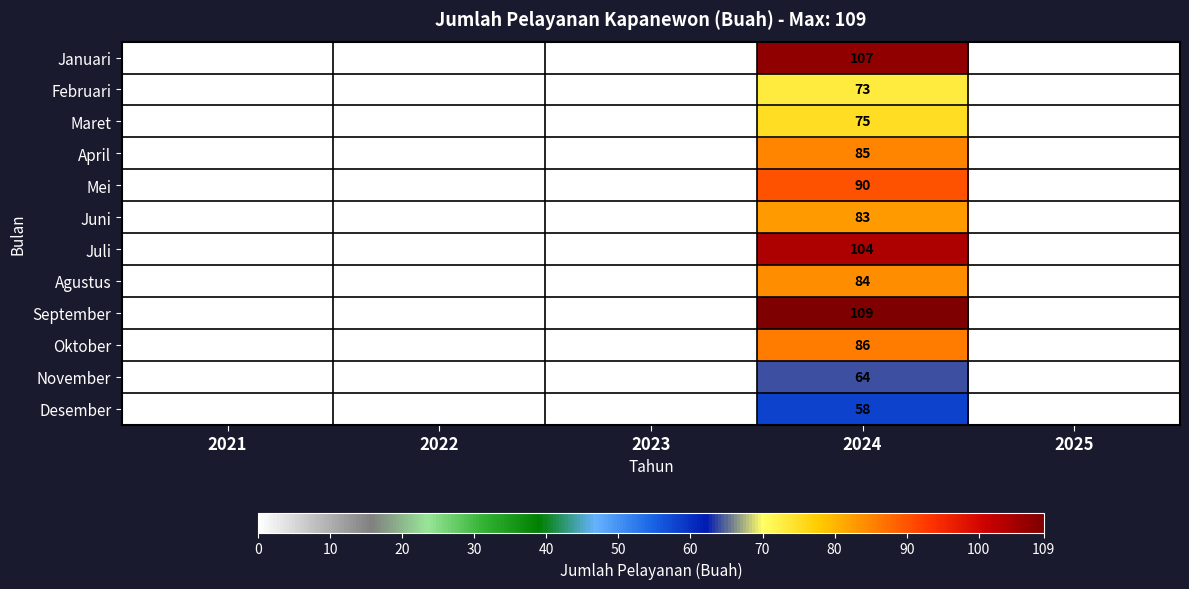

Which series has the largest total across all categories?

September